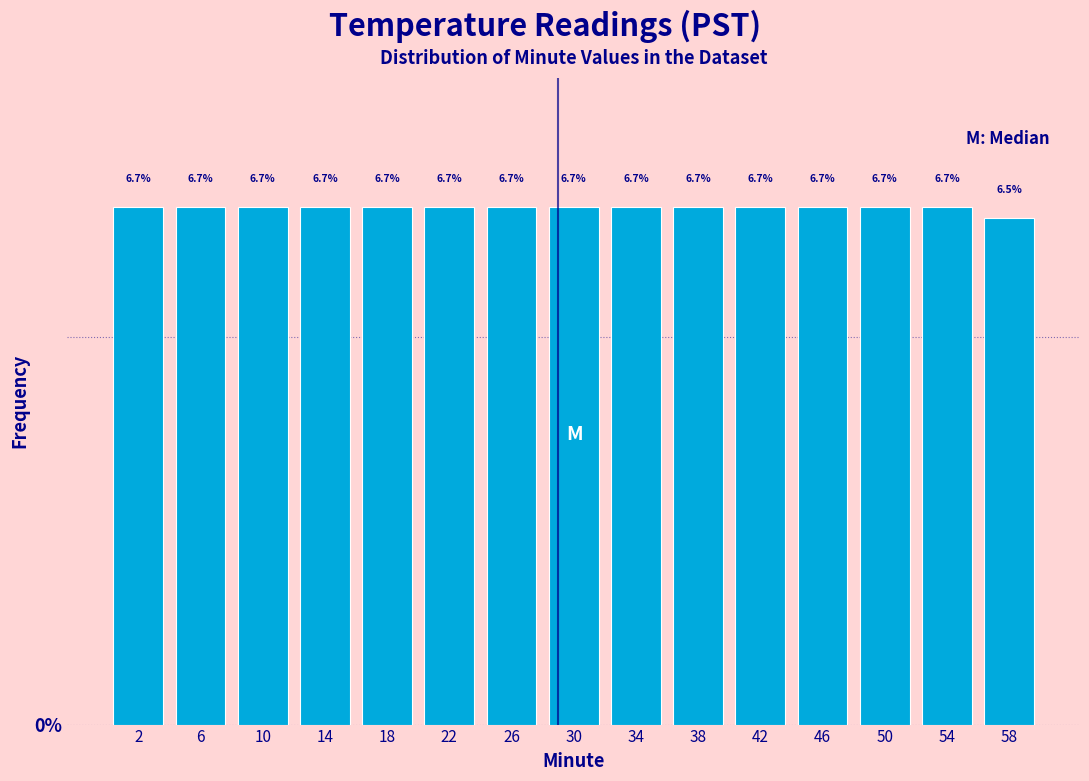

Reading left to right, extract all data points from this chart.

2=6.7	6=6.7	10=6.7	14=6.7	18=6.7	22=6.7	26=6.7	30=6.7	34=6.7	38=6.7	42=6.7	46=6.7	50=6.7	54=6.7	58=6.5